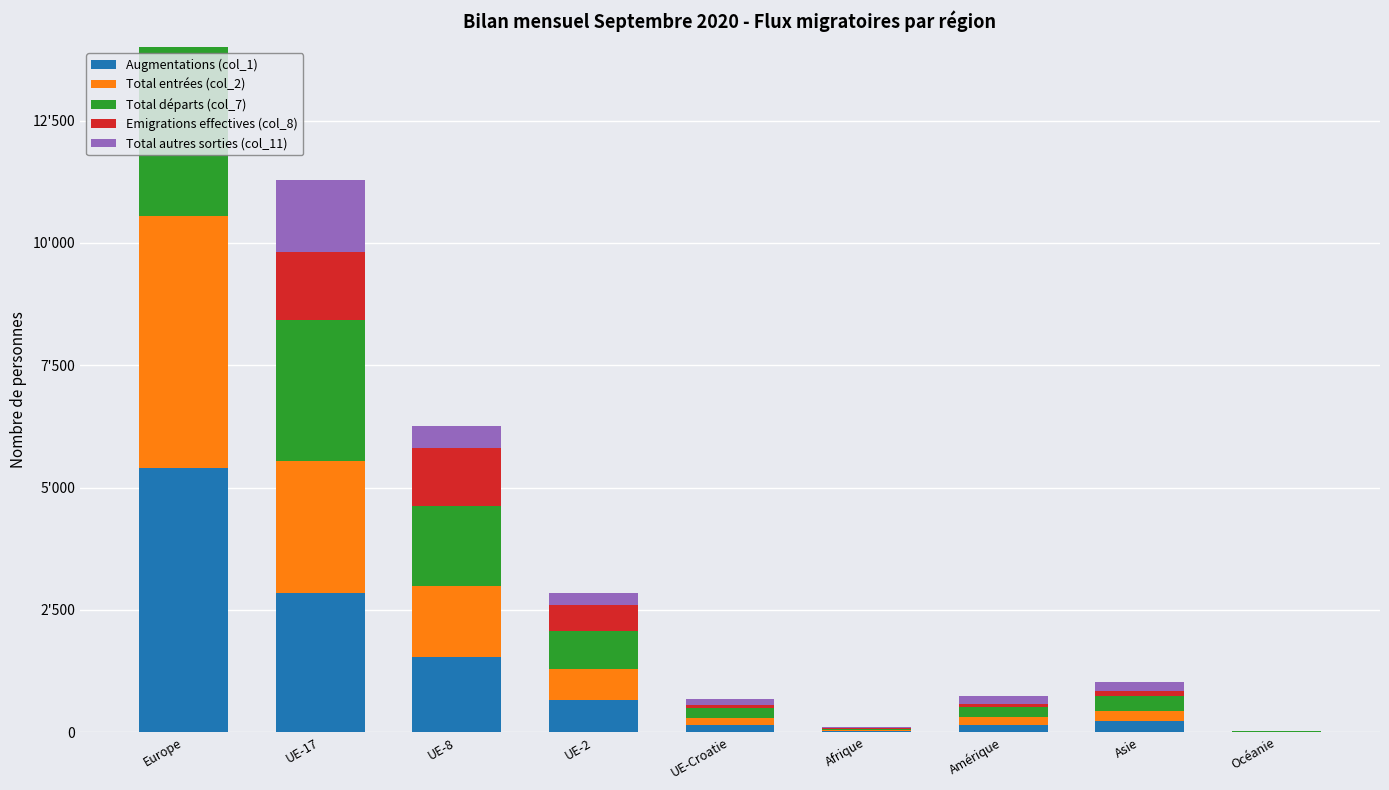

Are the bars horizontal?

No